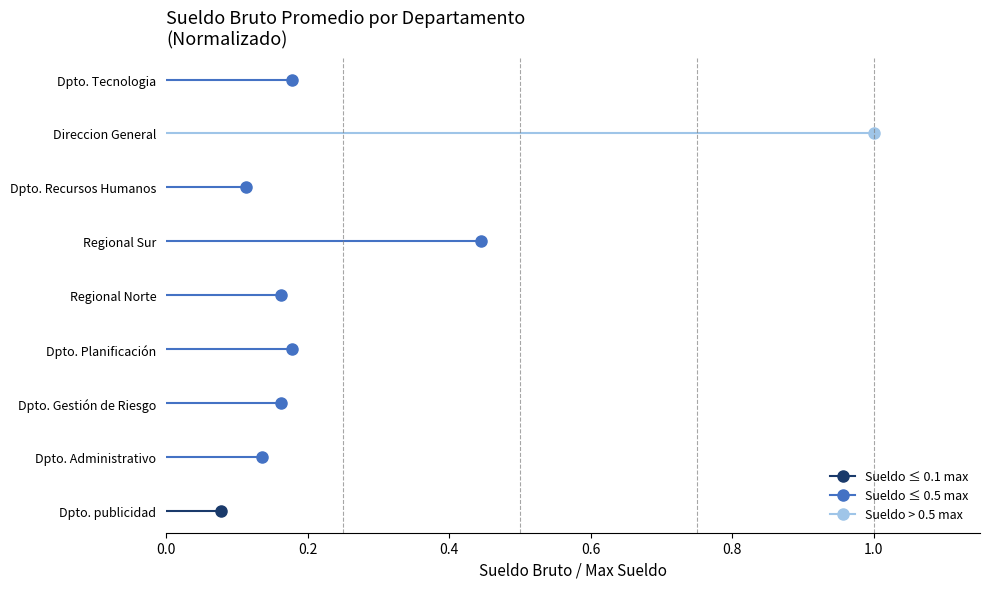

How many lines are shown in the chart?

3